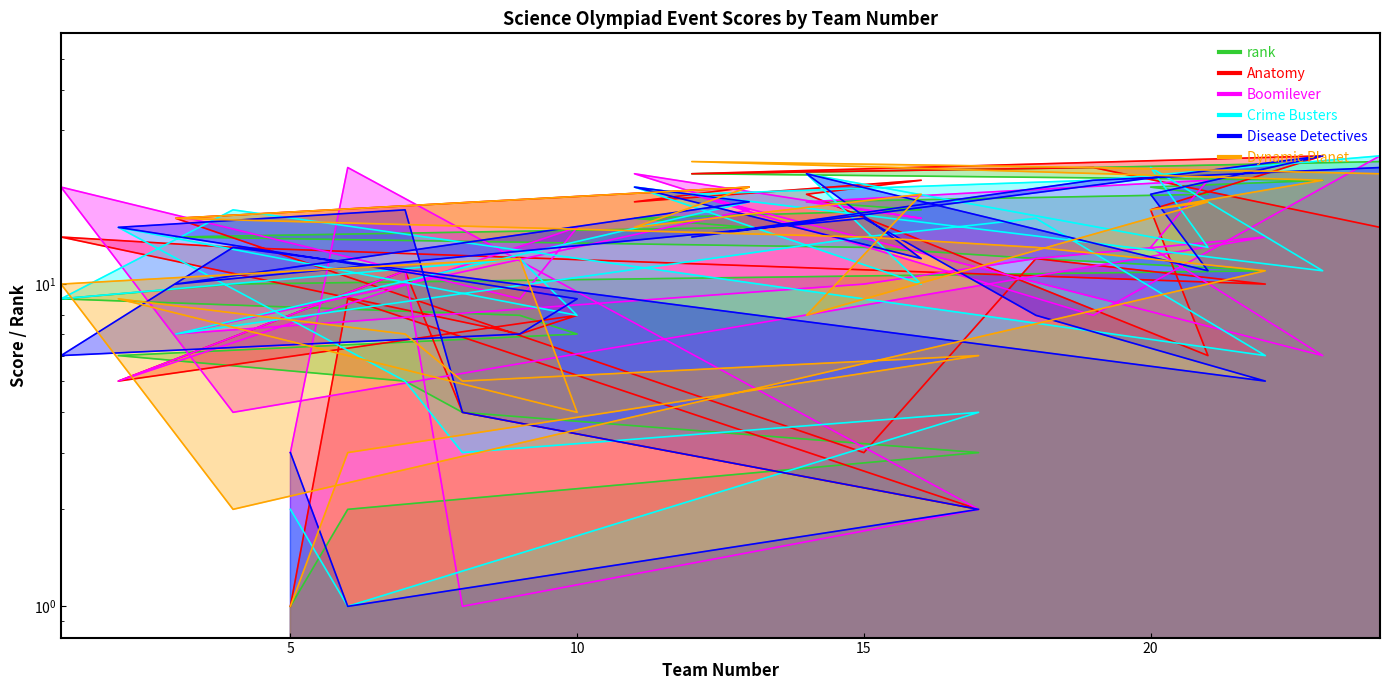

Is the value of Boomilever at 17 greater than the value of Dynamic Planet at 21?

No